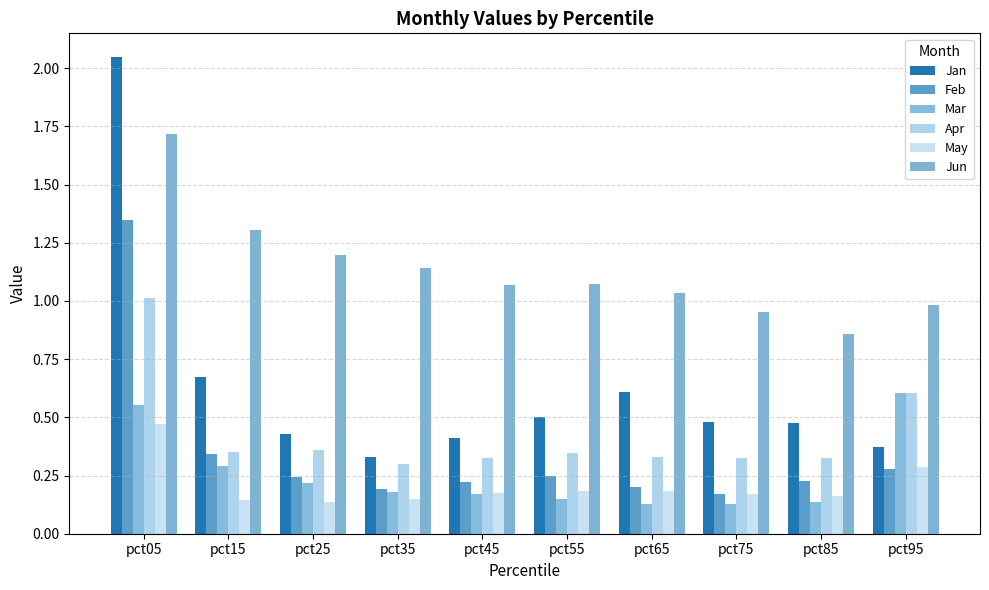

What is the difference between the highest and lowest values at pct05?

1.6